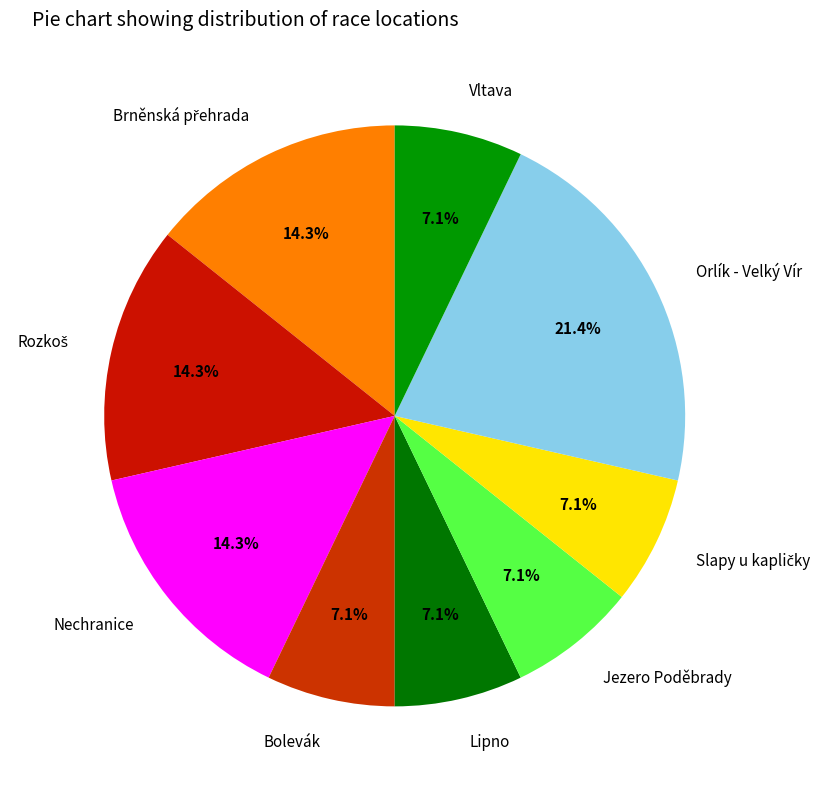

Which slice is the largest?

Orlík - Velký Vír